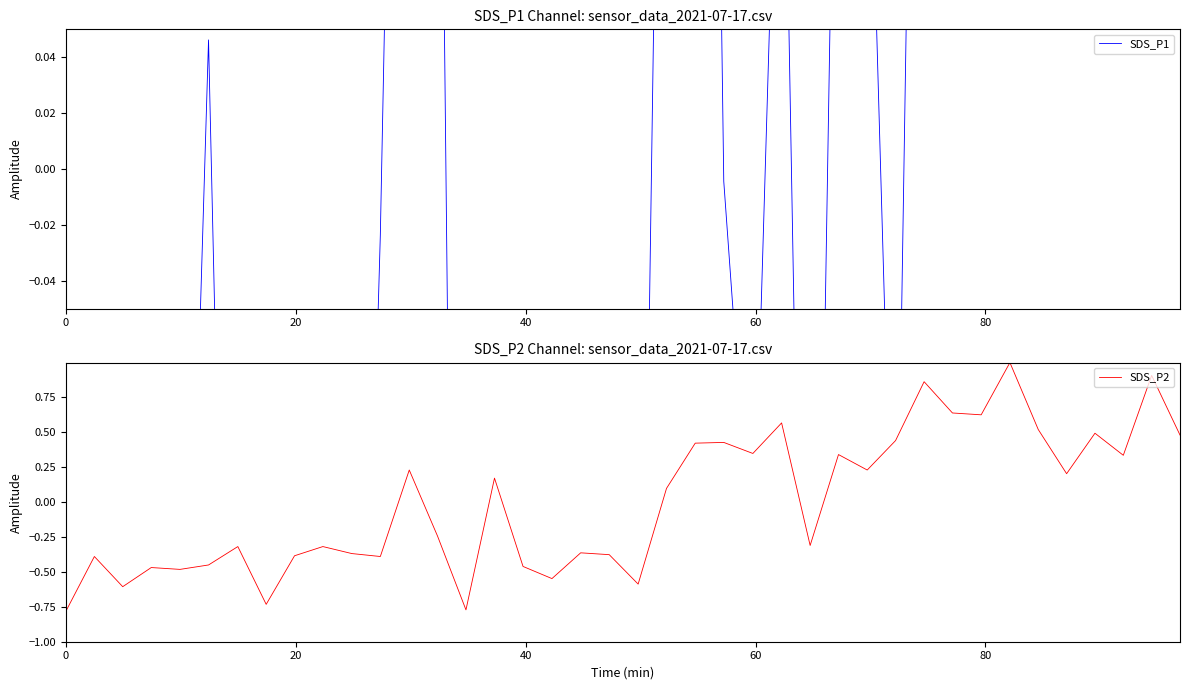

How many lines are shown in the chart?

2